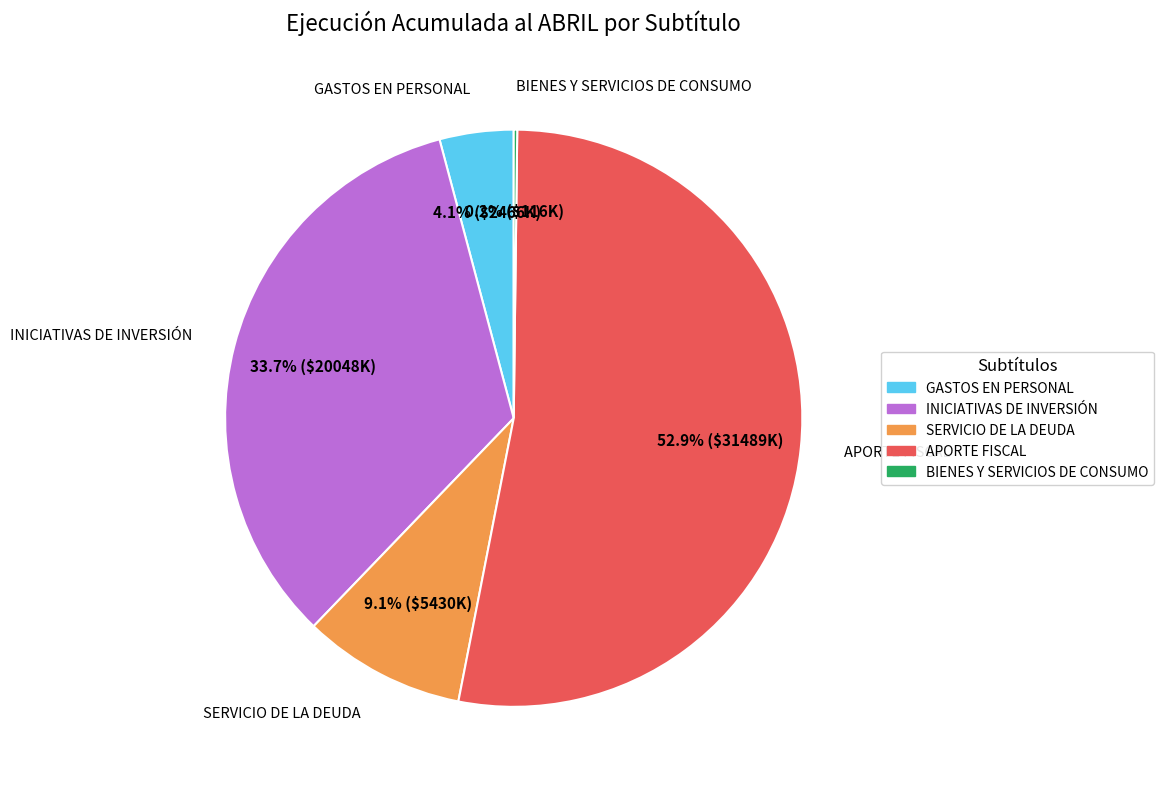

Do SERVICIO DE LA DEUDA and APORTE FISCAL together represent more than half of the pie?

Yes